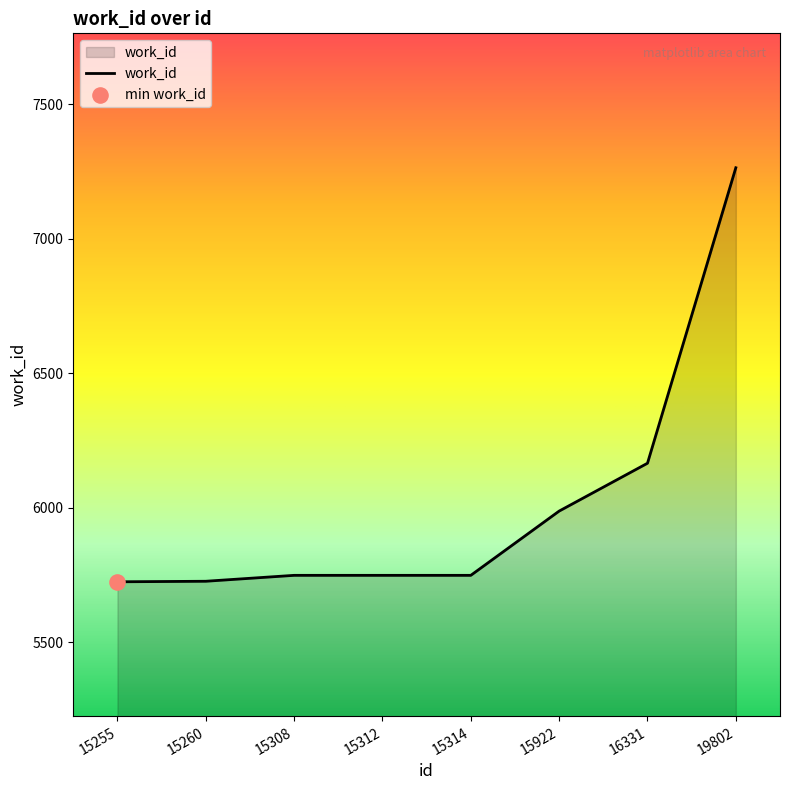

Between 19802 and 15312, which is larger?

19802